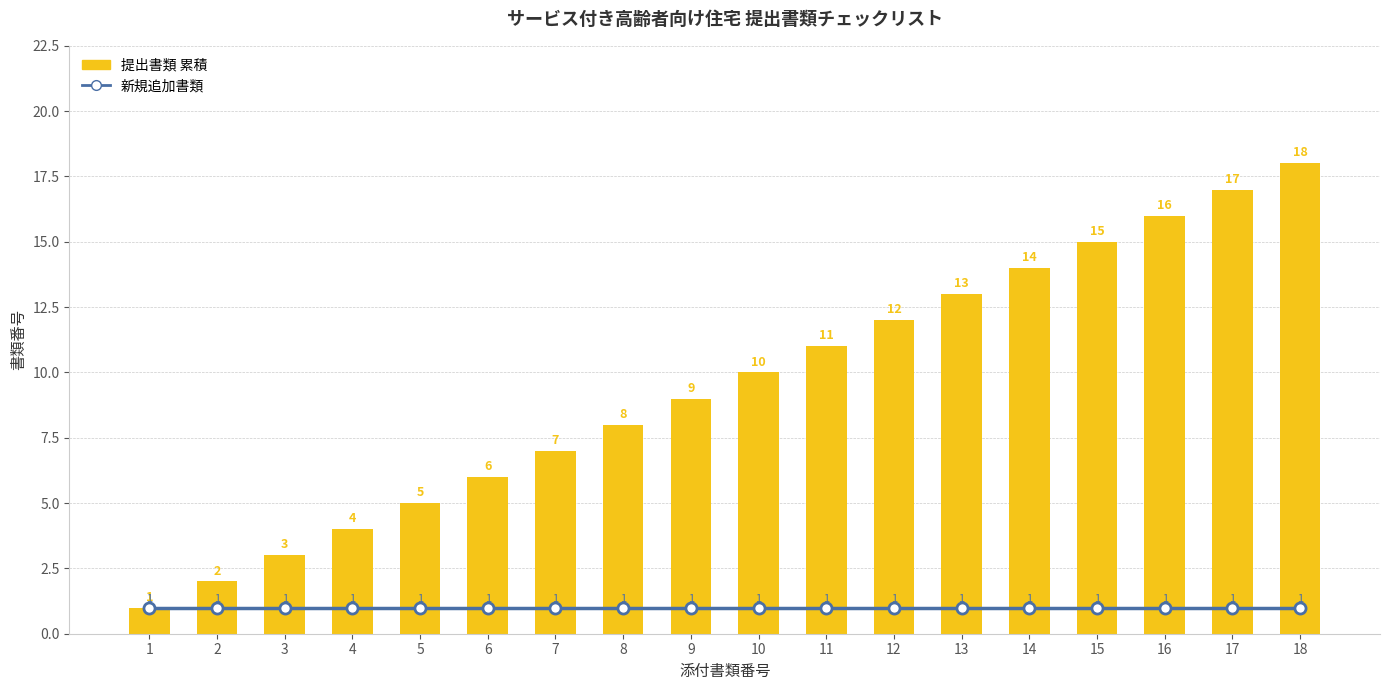

Which category has the highest value in the 新規追加書類 series?

1